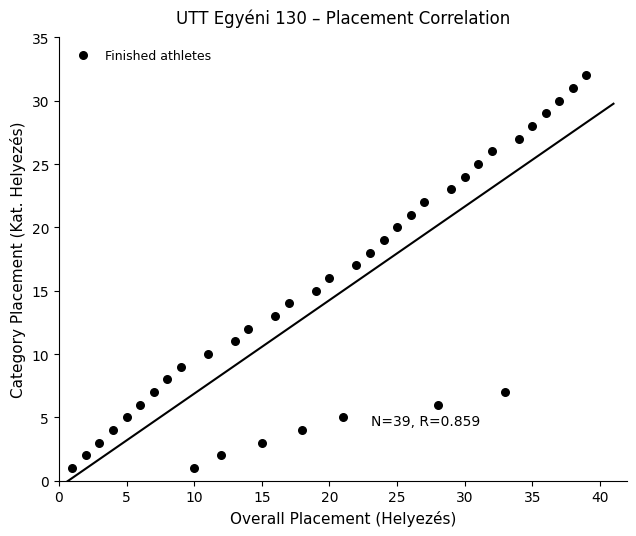

What is the range of X values (max minus min)?

38